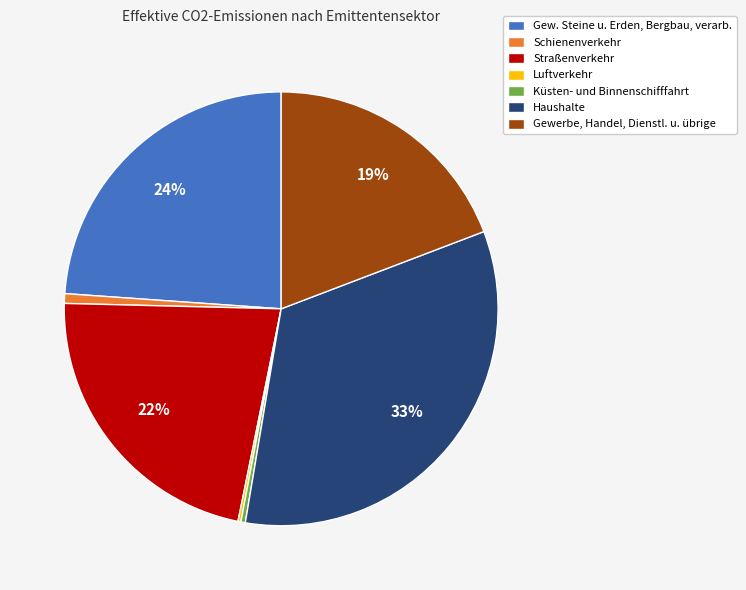

Which slice is the largest?

Haushalte